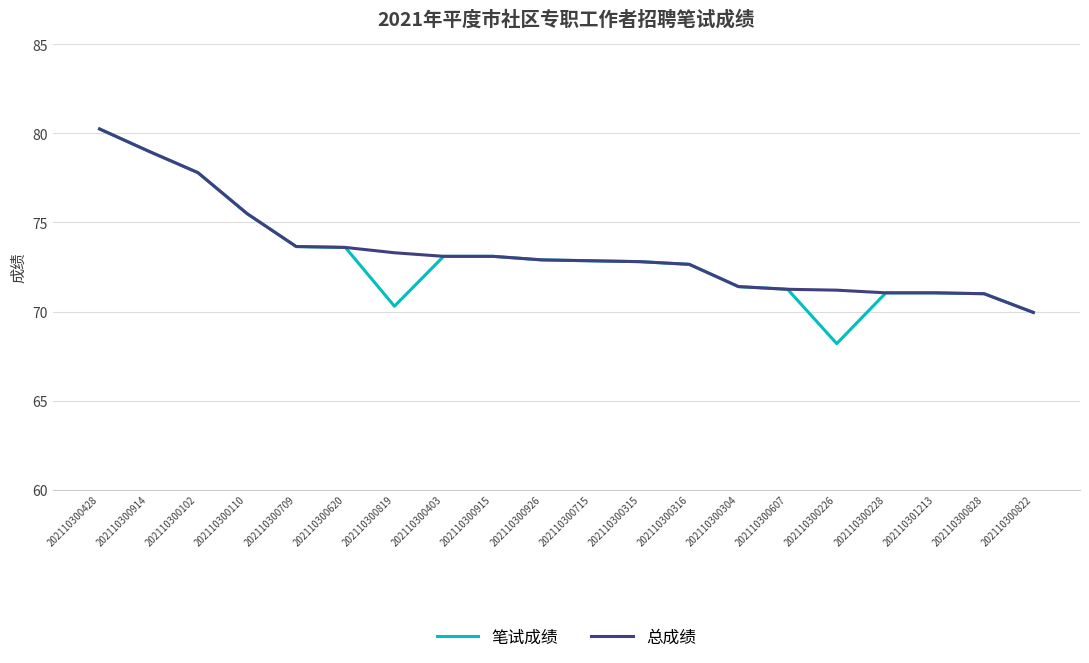

What position from the right is 202110300226?

5